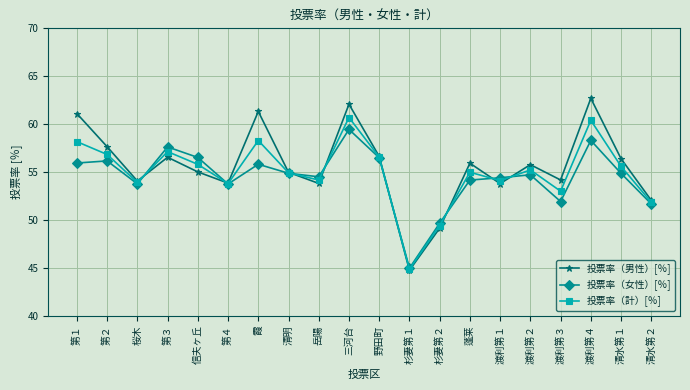

At which label does 投票率（男性）[％] reach its peak?

渡利第４